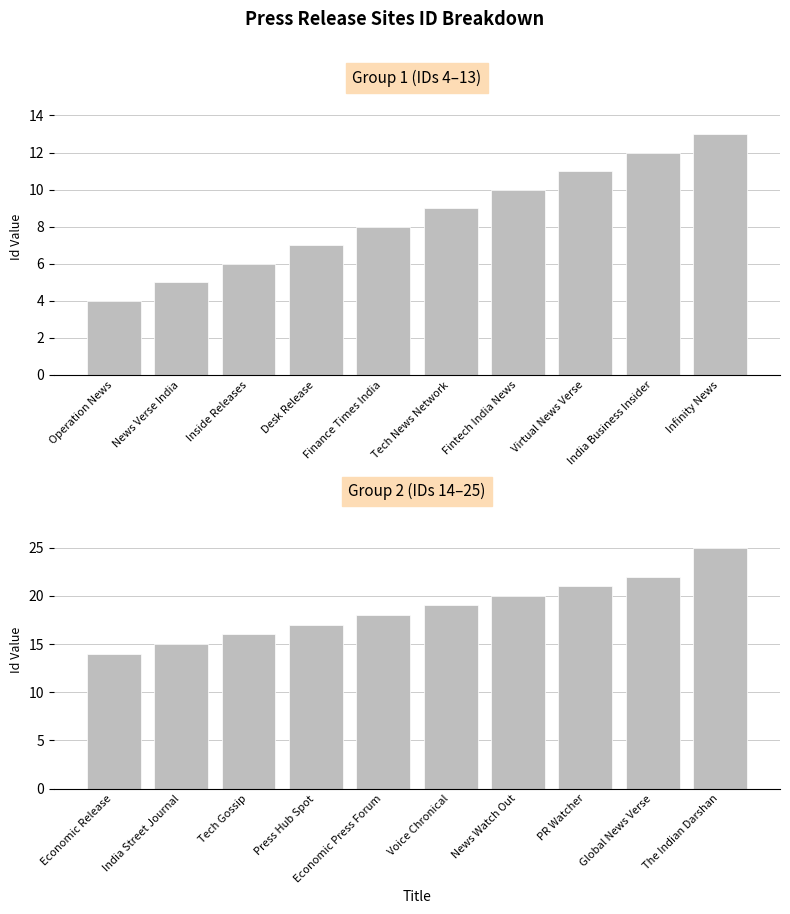

Between Voice Chronical and The Indian Darshan, which is larger?

The Indian Darshan